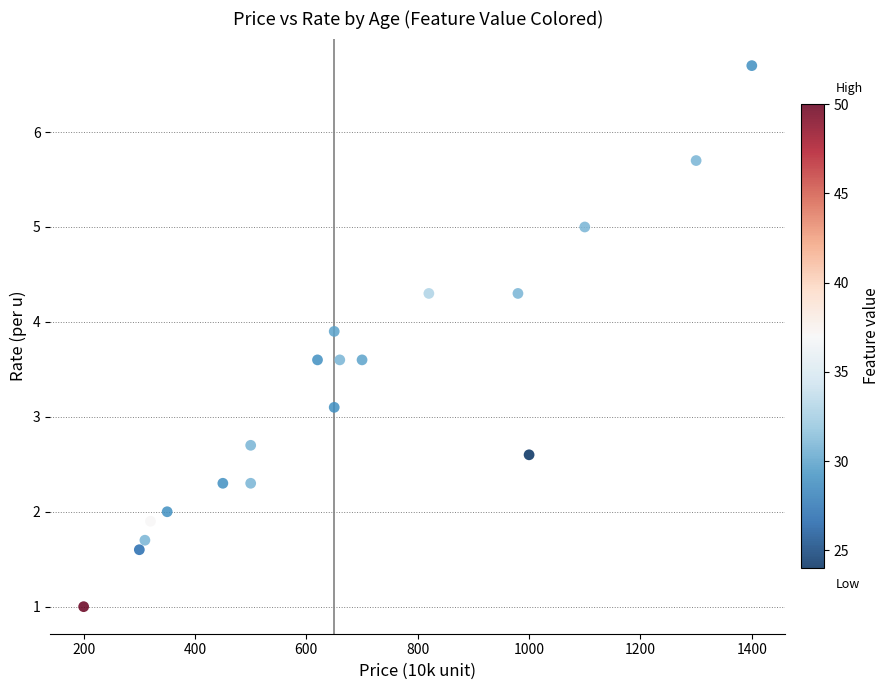

What Y value in the scatter plot is closest to 3?

3.1